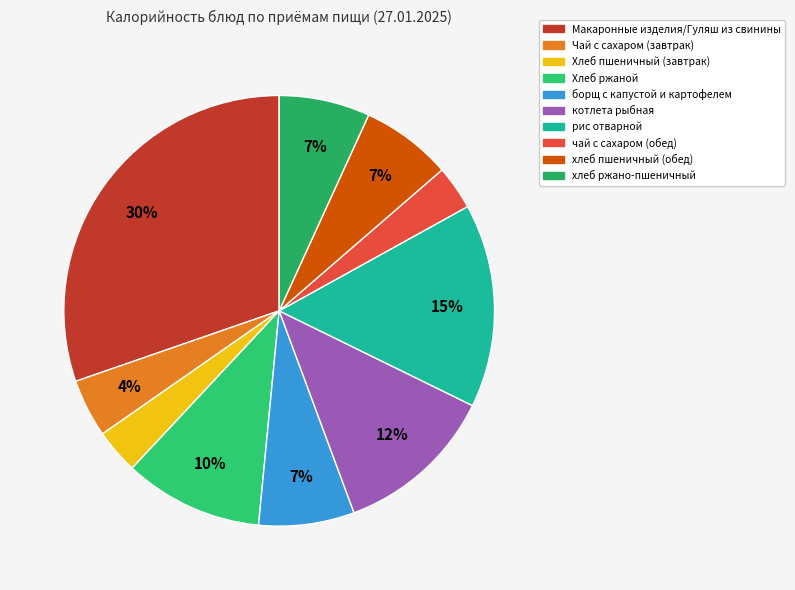

To the nearest percent, what percentage of the pie is котлета рыбная?

12%